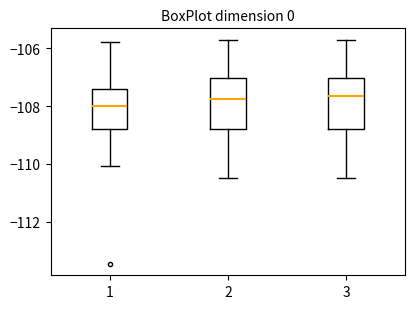

Where does the upper whisker of the box at x = 3 end on the y-axis? The values are not printed on the chart, so give them approximately, as read against the axis.

-105.6